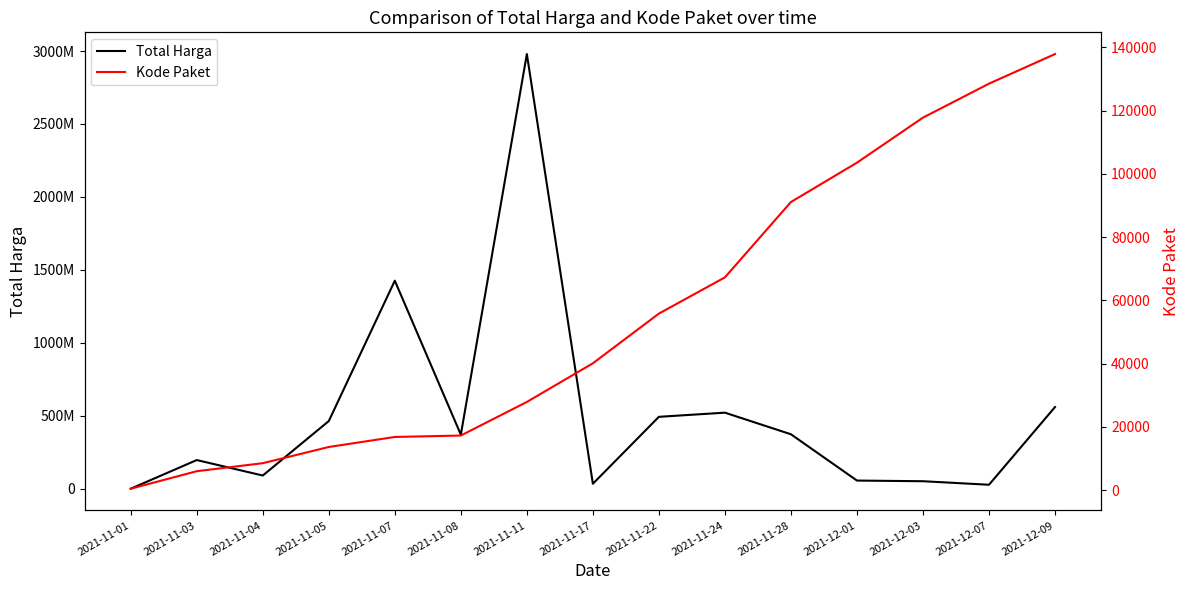

At how many categories does at least one series exceed 407173198?

6